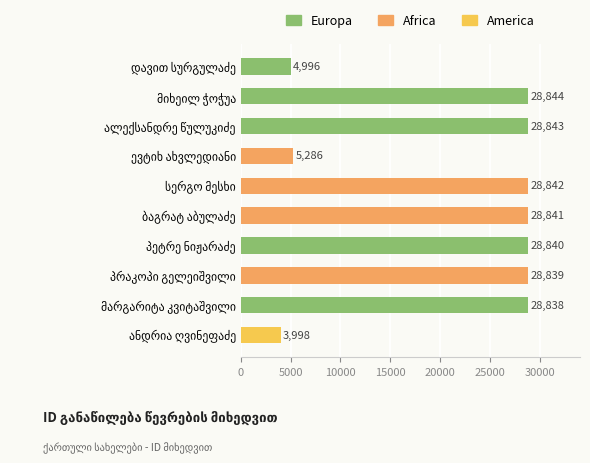

Reading bottom to top, what are all the values shown in this chart?

3998	28838	28839	28840	28841	28842	5286	28843	28844	4996